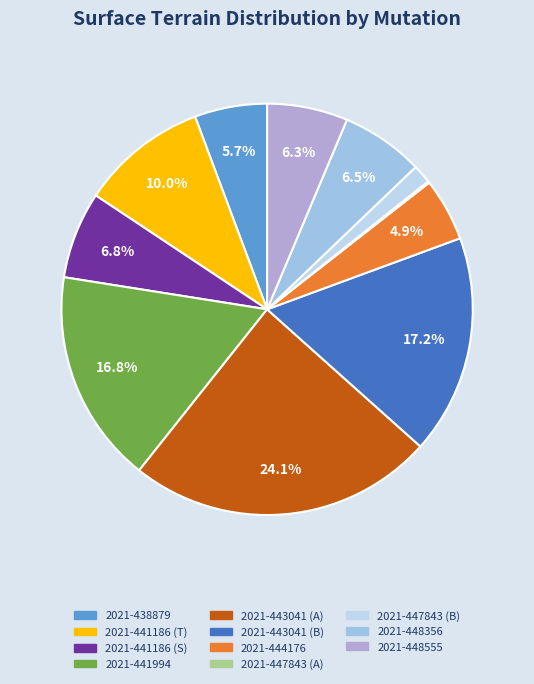

Is there any slice that represents more than half of the pie?

No